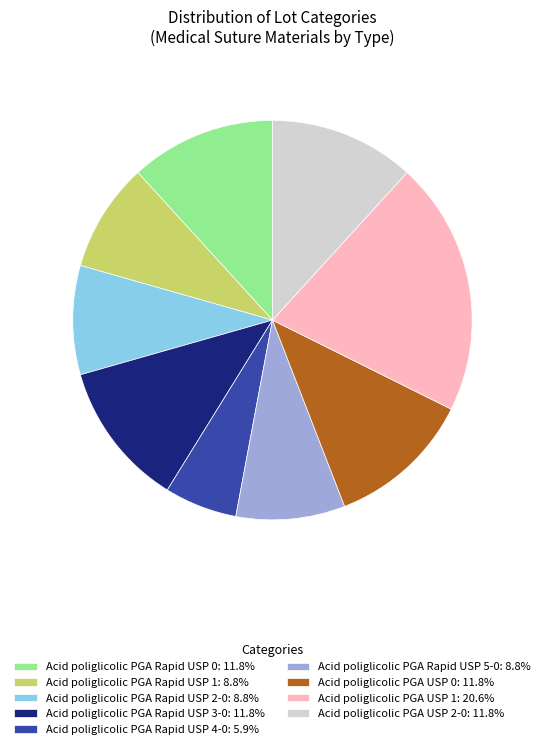

What is the ratio of the value at Acid poliglicolic PGA Rapid USP 3-0: 11.8% to the value at Acid poliglicolic PGA Rapid USP 5-0: 8.8%?

1.3